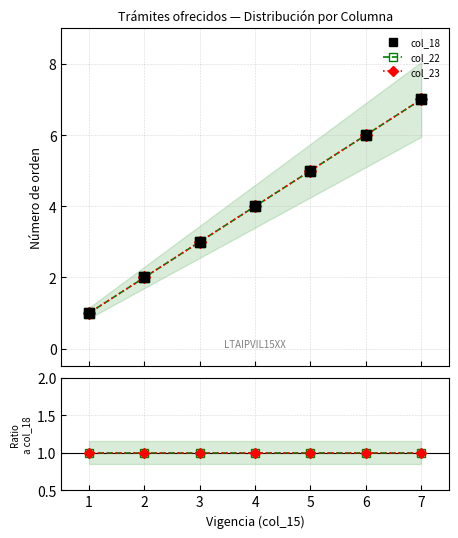

How many values in the col_22 series exceed 4?

3